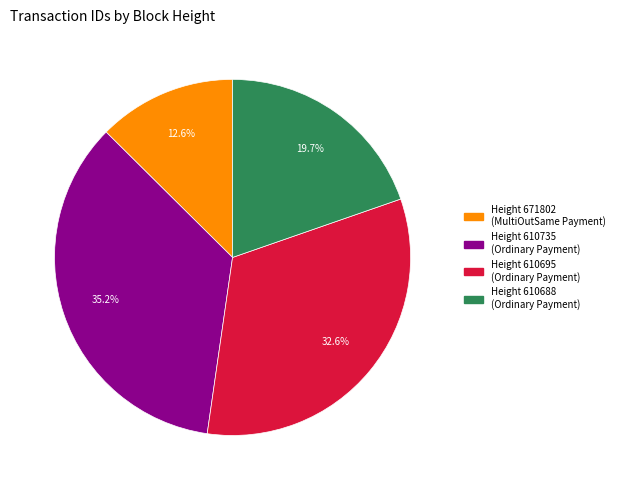

Does any single category account for the majority?

No